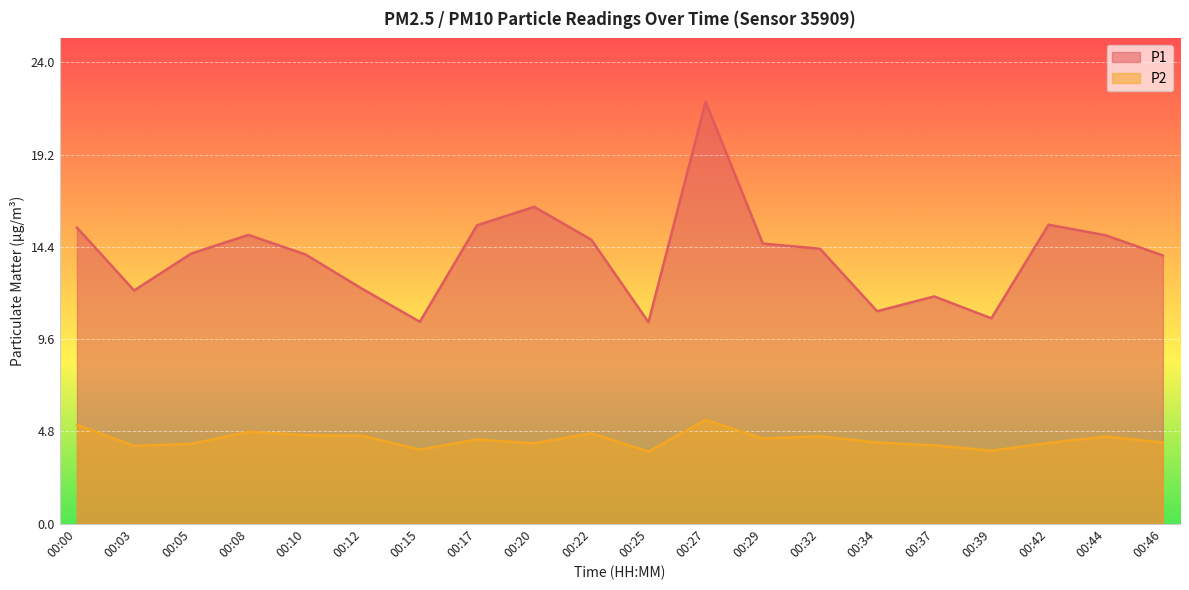

What value does the P2 series have at 00:00?

5.1